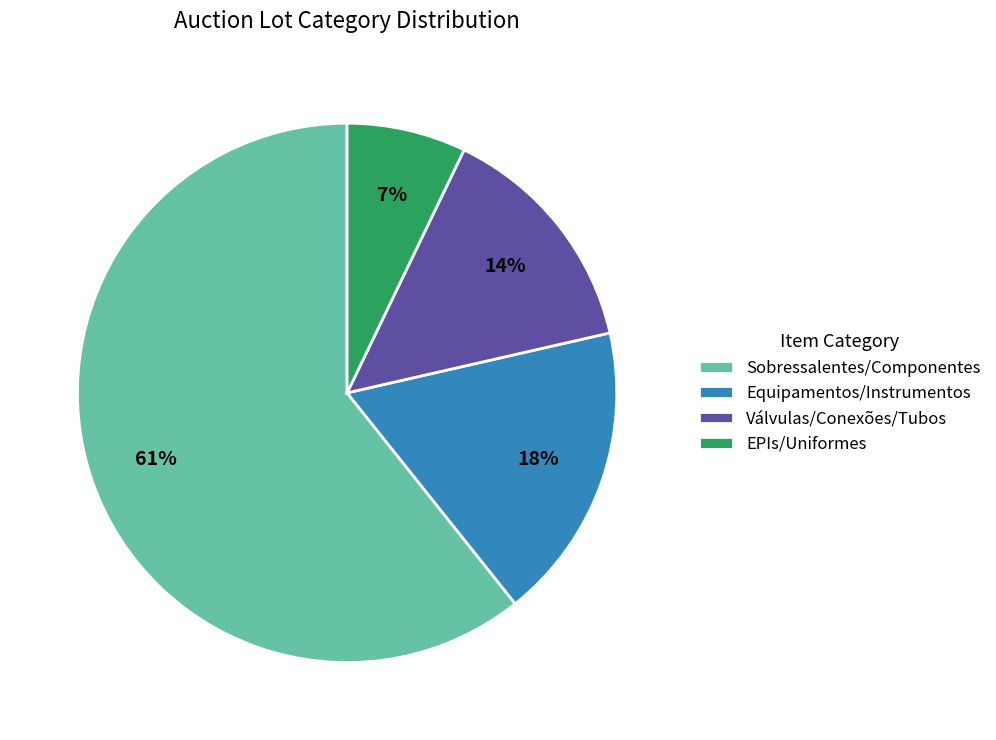

What percentage is the Equipamentos/Instrumentos slice, to the nearest percent?

18%